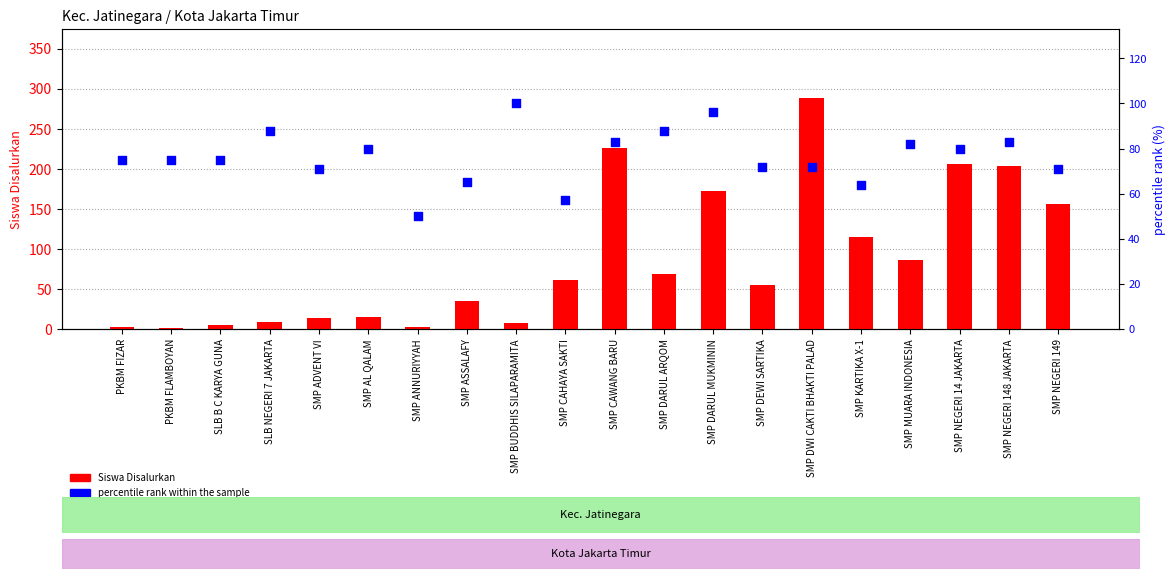

What is the total value across all series at PKBM FIZAR?

77